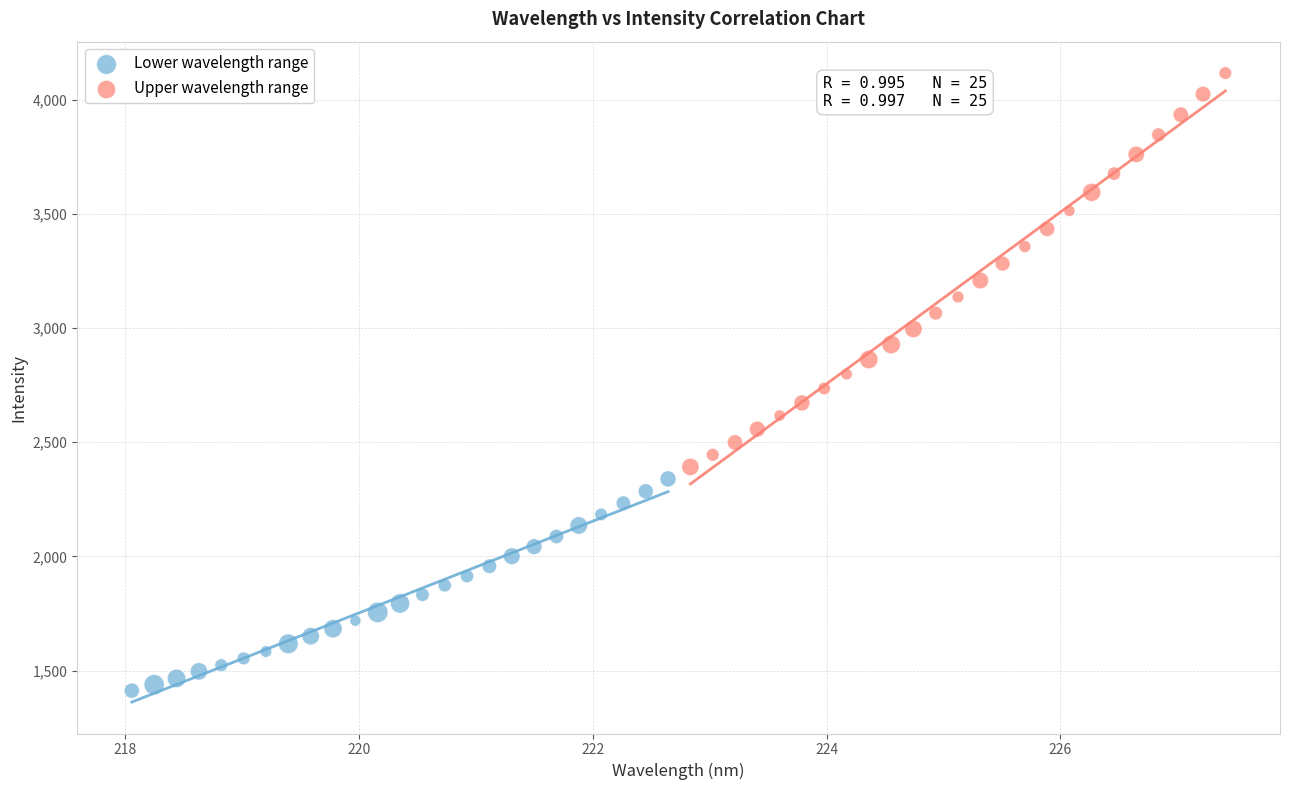

What are all the series names shown in the legend?

Lower wavelength range, Upper wavelength range